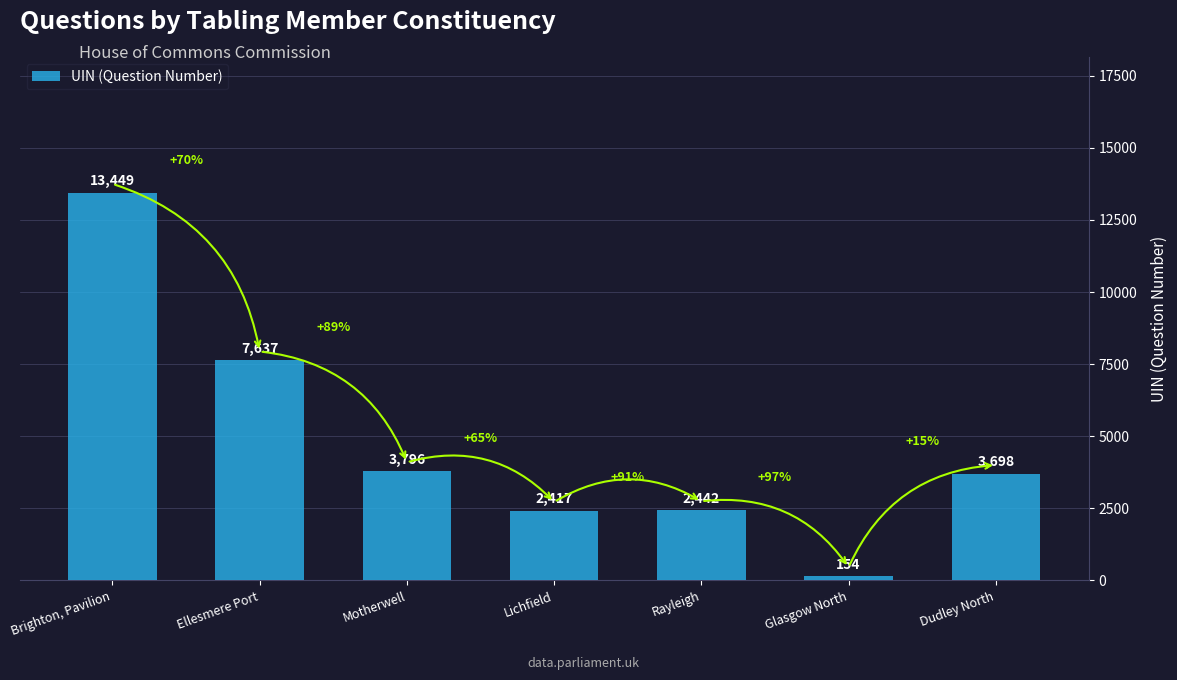

At which category does the chart reach its peak across all series?

Brighton, Pavilion